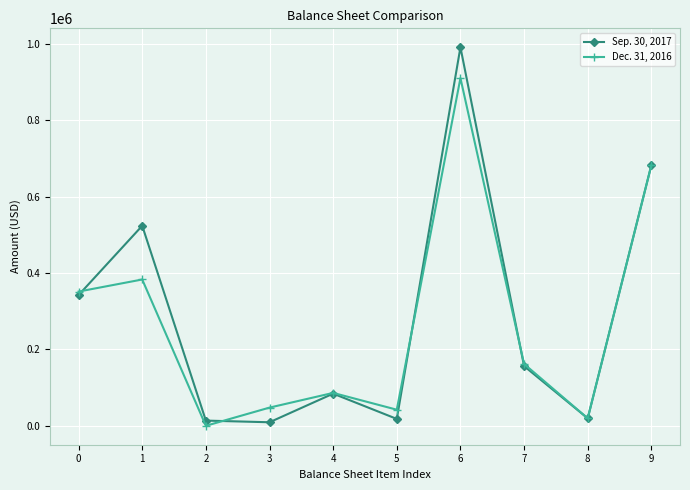

What is the sum of all Dec. 31, 2016 values?

2683677